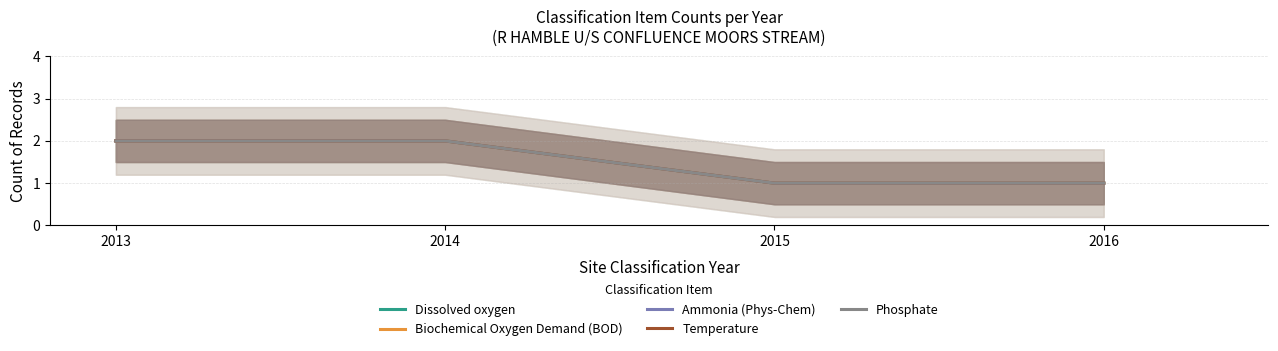

True or false: Biochemical Oxygen Demand (BOD) and Temperature cross at least once.

False